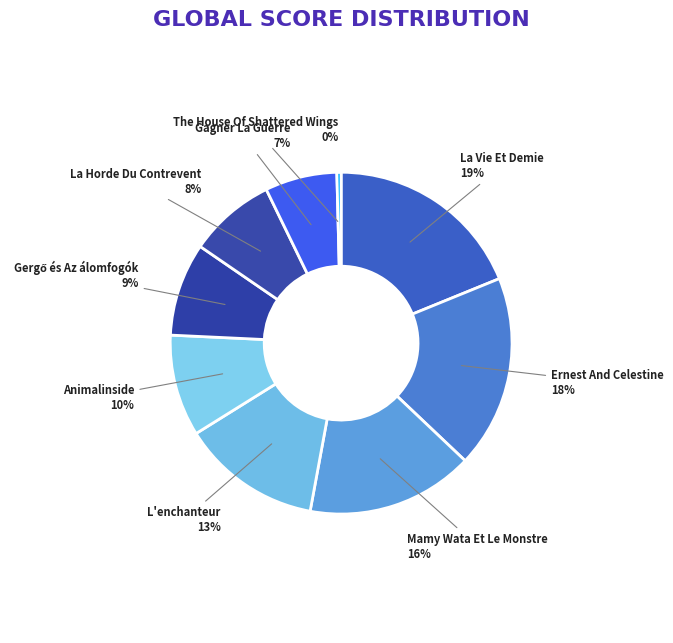

Is the sum of La Vie Et Demie and Animalinside greater than half?

No